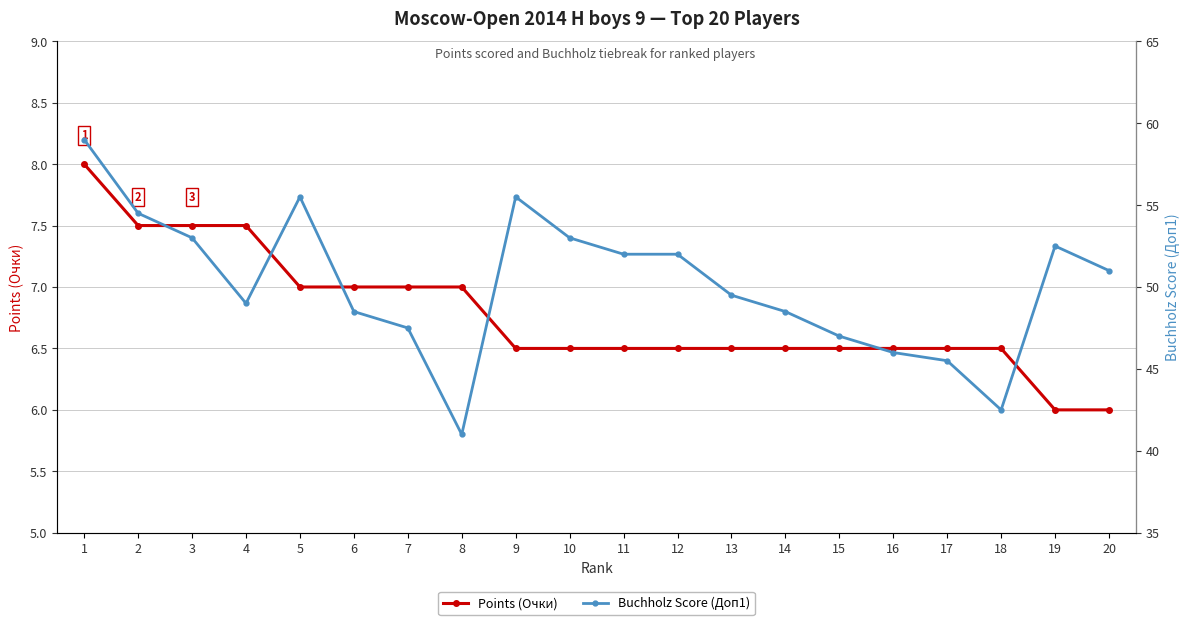

True or false: Points (Очки) and Buchholz Score (Доп1) intersect in this chart.

False